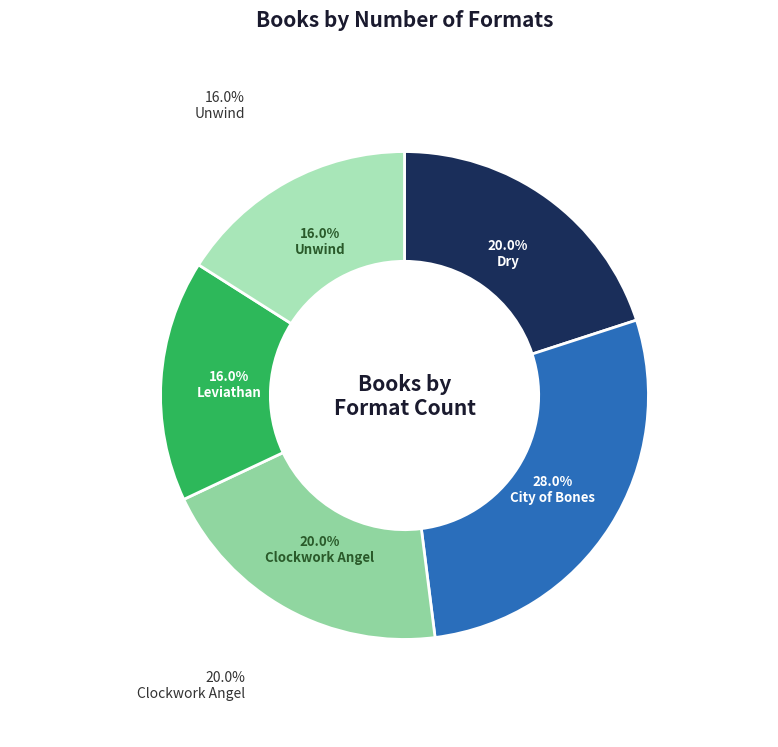

What is the change in value from Dry to Unwind?

-1